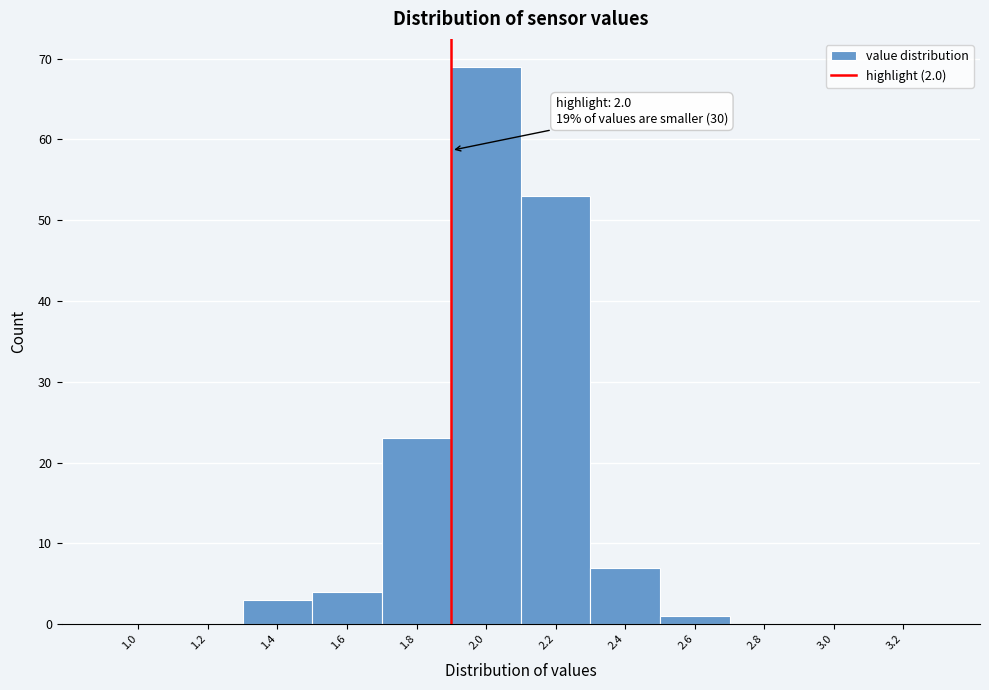

Reading left to right, transcribe all the data shown in this chart.

1.0=0	1.2=0	1.4=3	1.6=4	1.8=23	2.0=69	2.2=53	2.4=7	2.6=1	2.8=0	3.0=0	3.2=0